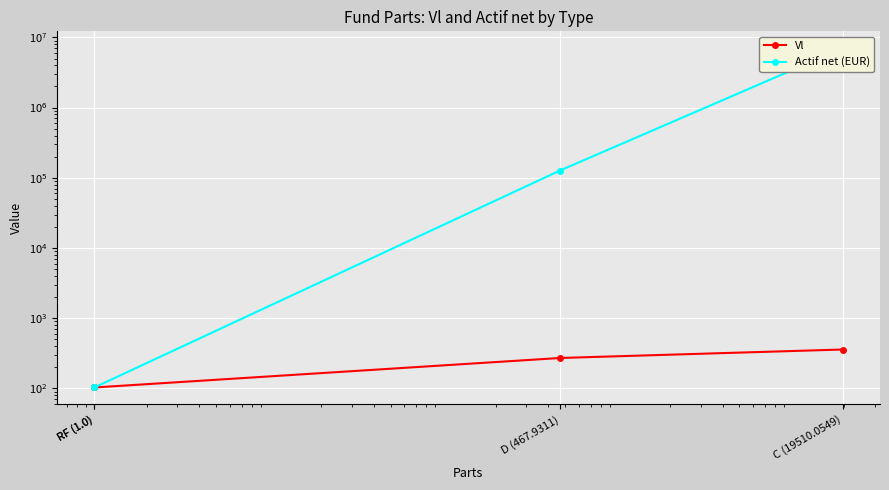

True or false: Vl and Actif net (EUR) intersect in this chart.

False